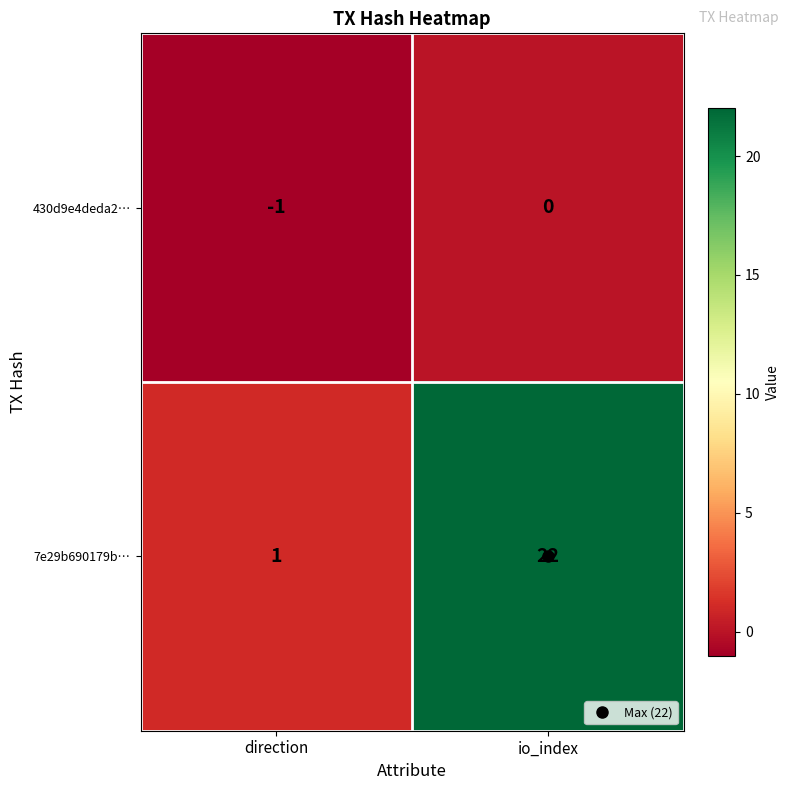

Which series has the largest range (max minus min)?

7e29b690179b…